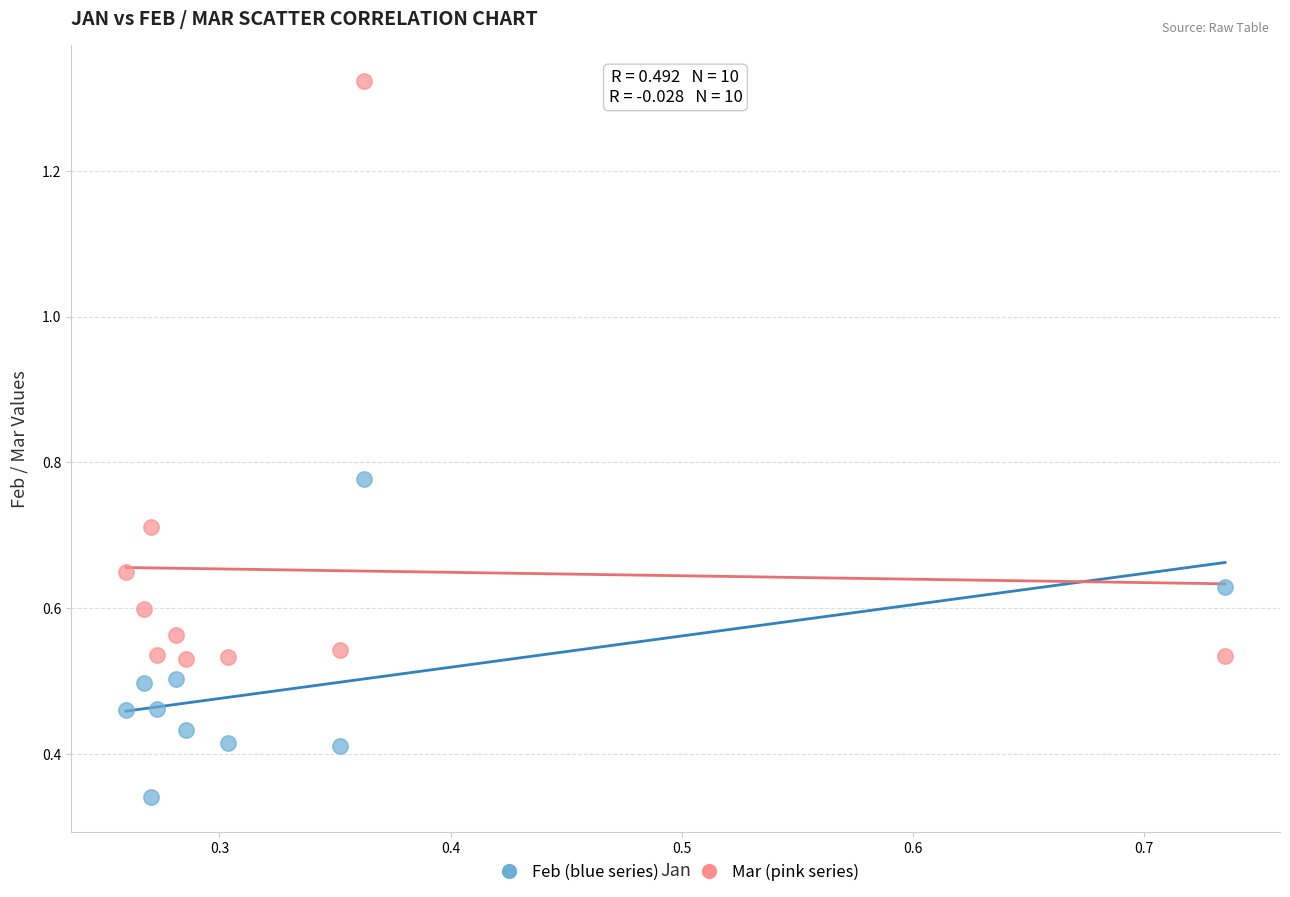

Which series reaches the minimum Y coordinate?

Feb (blue series)